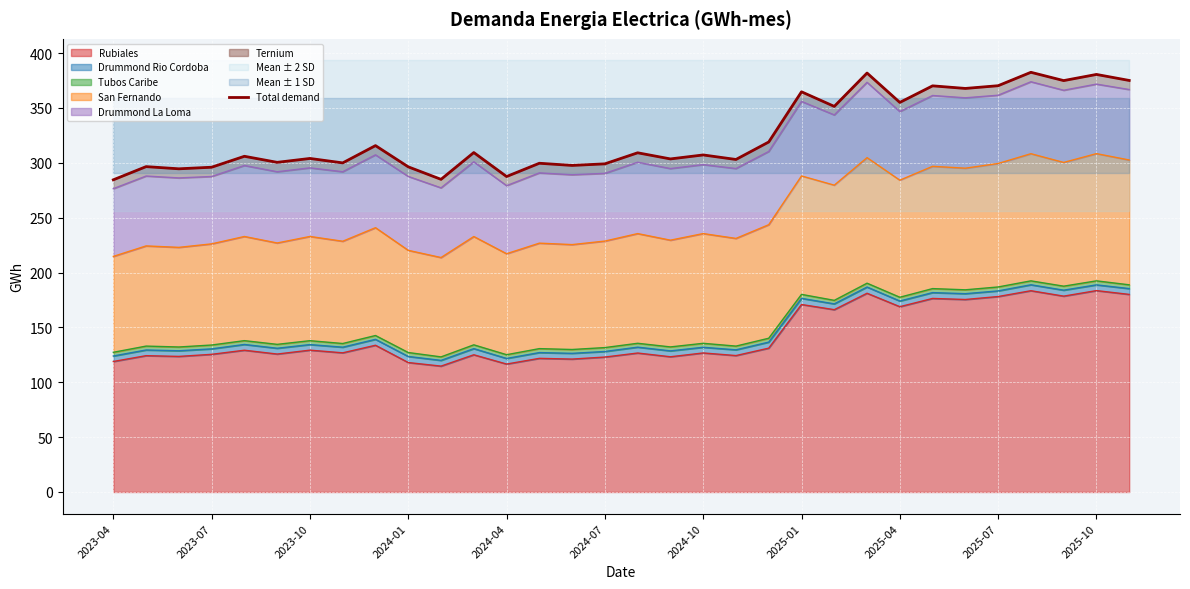

Where is the data nearest to the value 333?

20